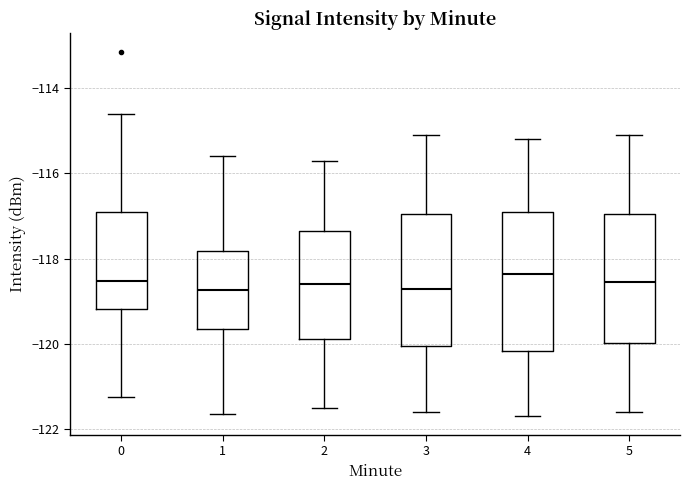

Reading left to right, read every box against the y-axis: the position of its median line, the range the box covers, and the ends of its whiskers. The values are not printed on the chart, so give them approximately, as read against the axis.

0: median -118.6, box -119.2 to -116.8, whiskers -121.2 to -114.6
1: median -118.8, box -119.6 to -117.8, whiskers -121.6 to -115.6
2: median -118.6, box -119.8 to -117.4, whiskers -121.4 to -115.6
3: median -118.6, box -120.0 to -117.0, whiskers -121.6 to -115.0
4: median -118.4, box -120.2 to -116.8, whiskers -121.6 to -115.2
5: median -118.6, box -120.0 to -117.0, whiskers -121.6 to -115.0